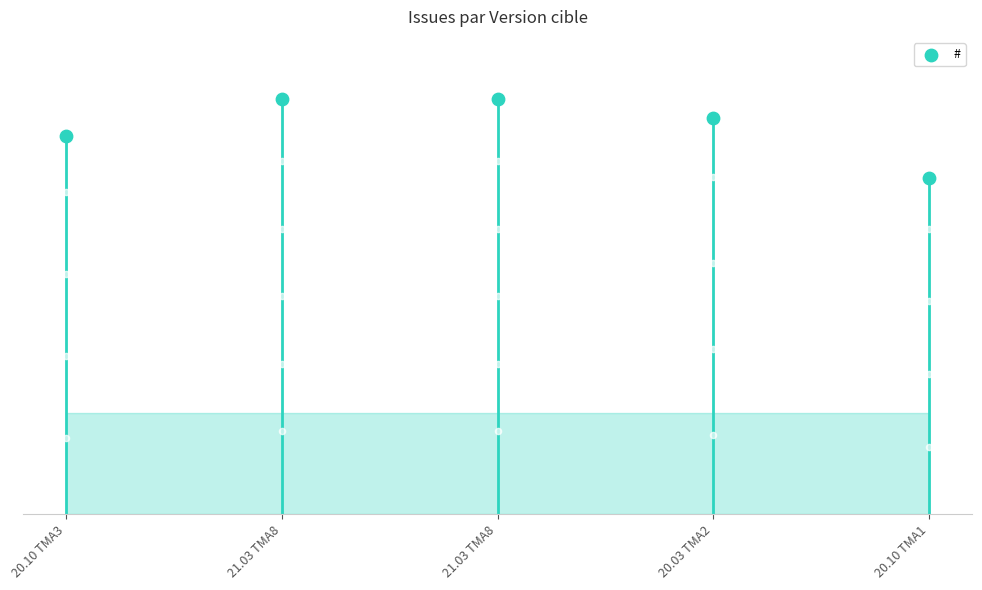

What is the ratio of the value at 21.03 TMA8 to the value at 21.03 TMA8?

1.0